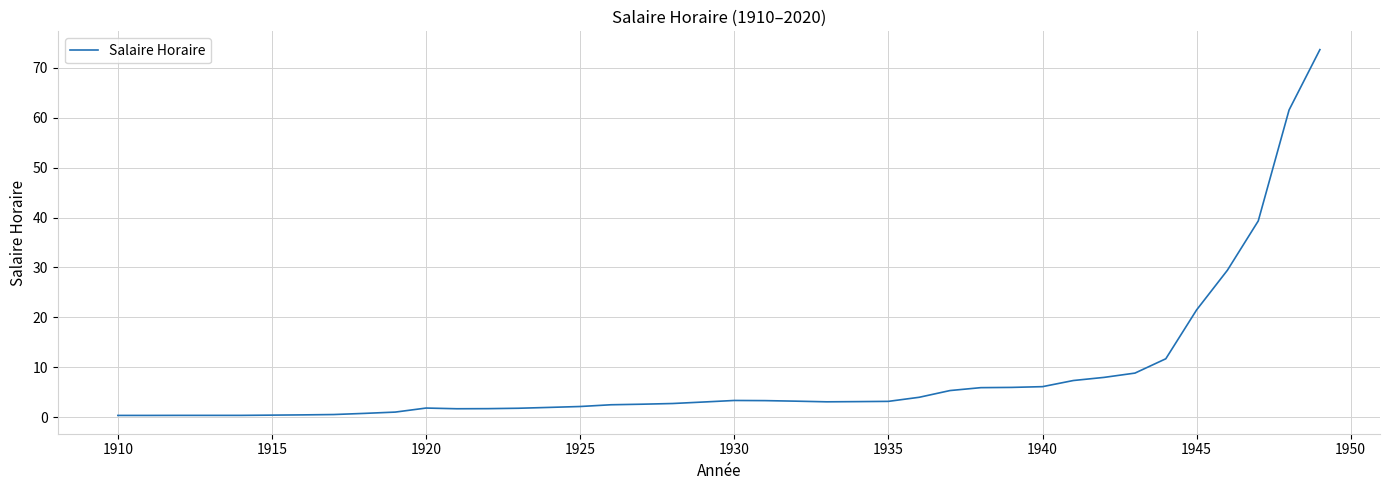

What is the maximum value shown in the chart?

73.7